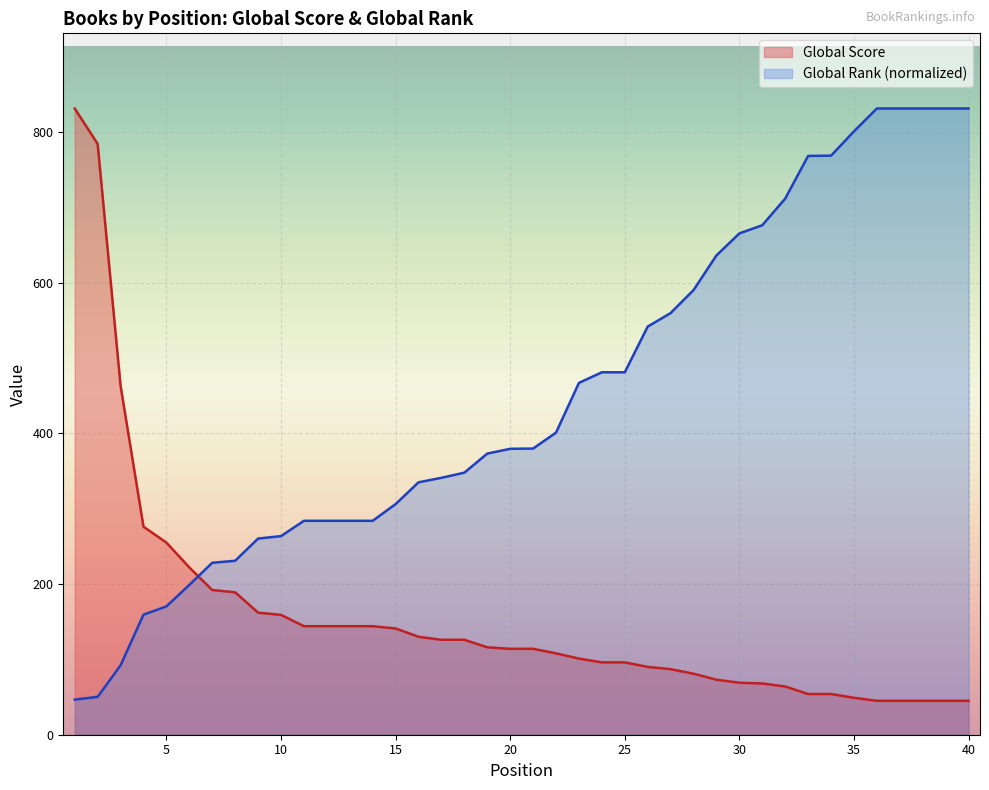

Reading left to right, extract all data points from this chart.

Global Score: 831.0	784.0	463.0	276.0	255.0	222.0	192.0	189.0	162.0	159.0	144.0	144.0	144.0	144.0	141.0	130.0	126.0	126.0	116.0	114.0	114.0	108.0	101.0	96.0	96.0	90.0	87.0	81.0	73.0	69.0	68.0	64.0	54.0	54.0	49.0	45.0	45.0	45.0	45.0	45.0
Global Rank (scaled): 46.6	50.3	92.1	159.3	170.3	198.8	228.2	230.8	260.3	263.5	283.9	283.9	283.9	283.9	306.0	334.9	340.9	347.7	373.0	379.4	379.7	400.9	466.9	480.9	480.9	541.6	559.5	590.0	636.0	665.2	676.1	711.4	768.0	768.4	800.6	831.0	831.0	831.0	831.0	831.0